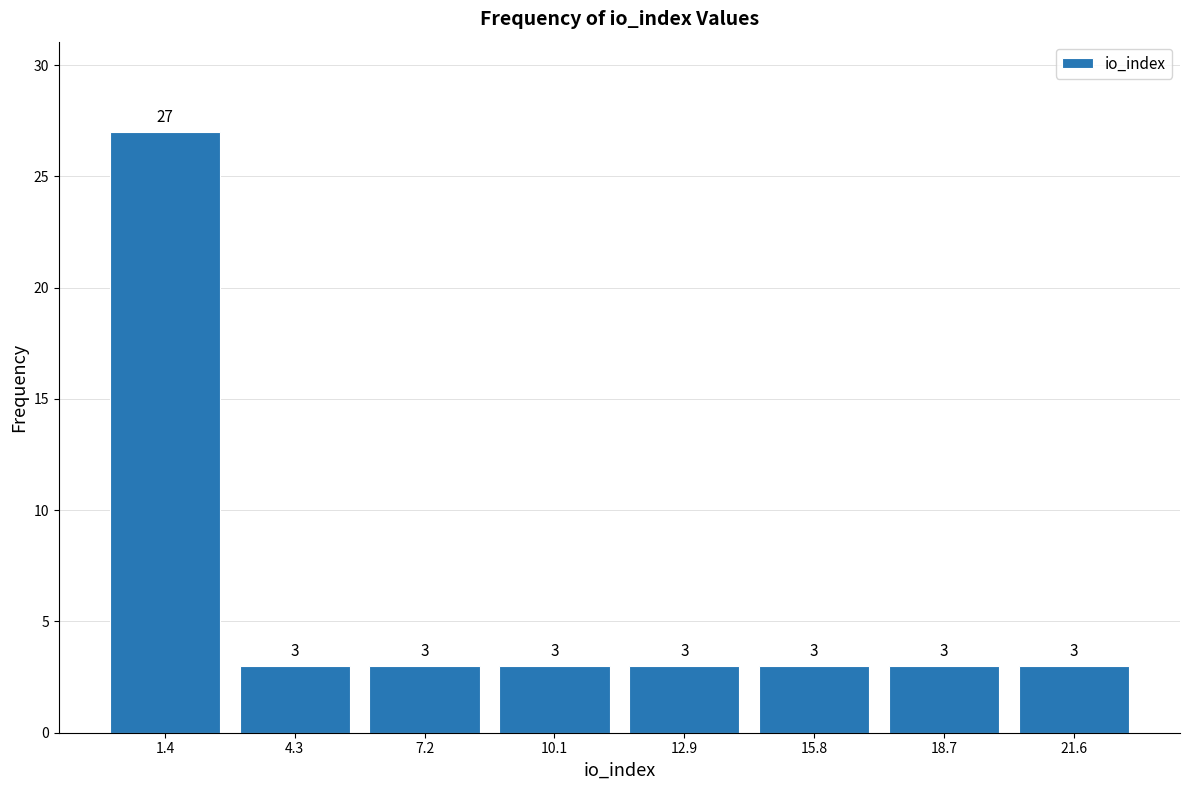

Reading left to right, list every bar in this chart as the range it spans on the x-axis followed by its height. The bar edges are not printed on the chart, so give them approximately, as read against the axis.

0.0 to 3.0: 27
3.0 to 6.0: 3
6.0 to 8.5: 3
8.5 to 11.5: 3
11.5 to 14.5: 3
14.5 to 17.5: 3
17.5 to 20.0: 3
20.0 to 23.0: 3